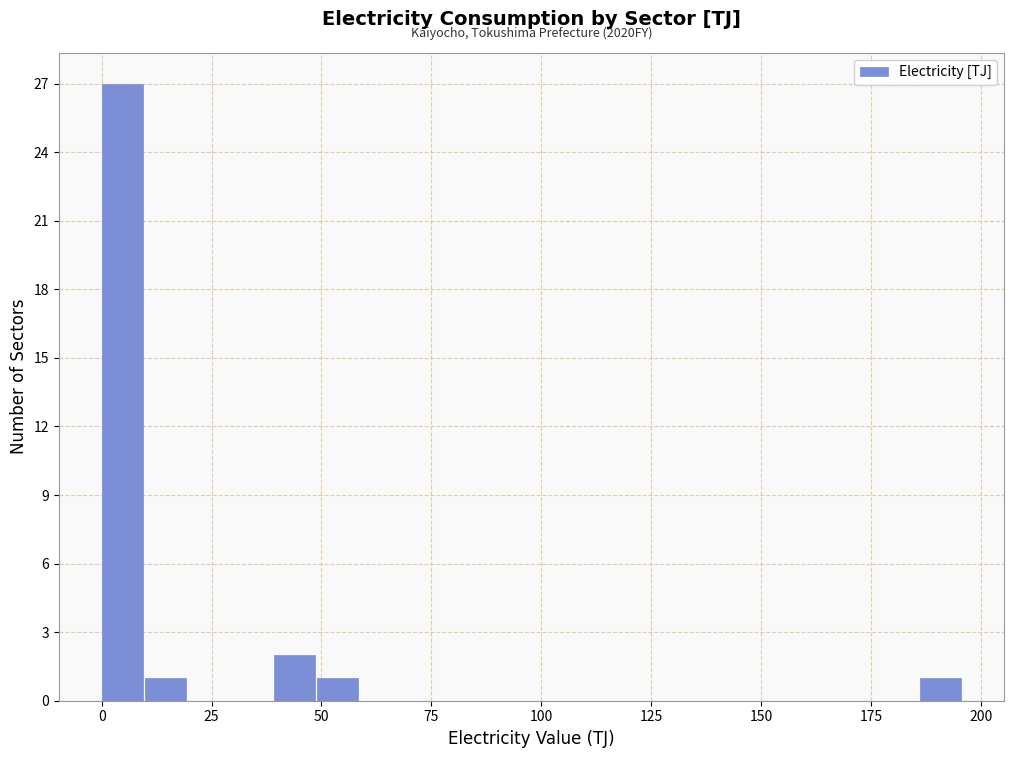

Read against the x-axis, roughly where is the centre of the tallest bar?

5